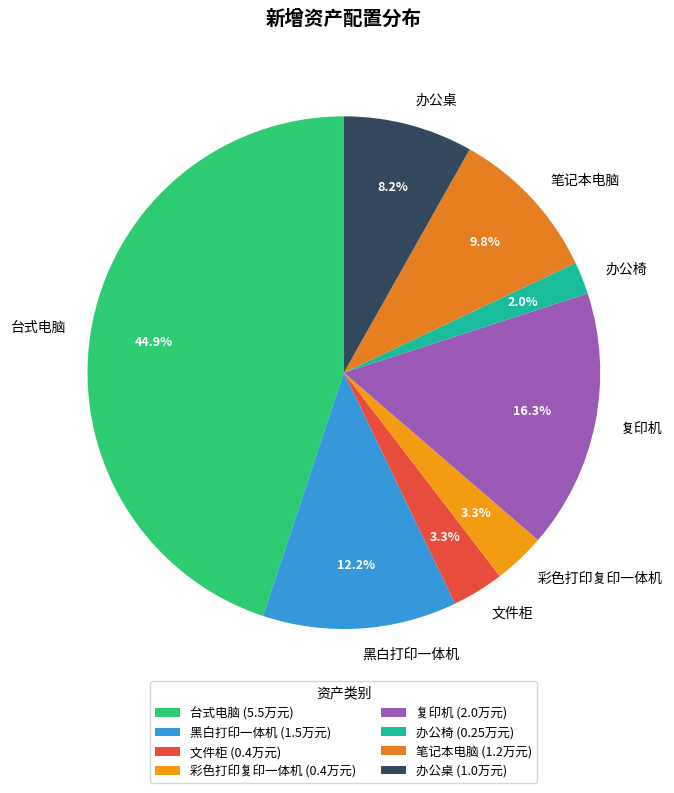

How many slices are in this pie chart?

8